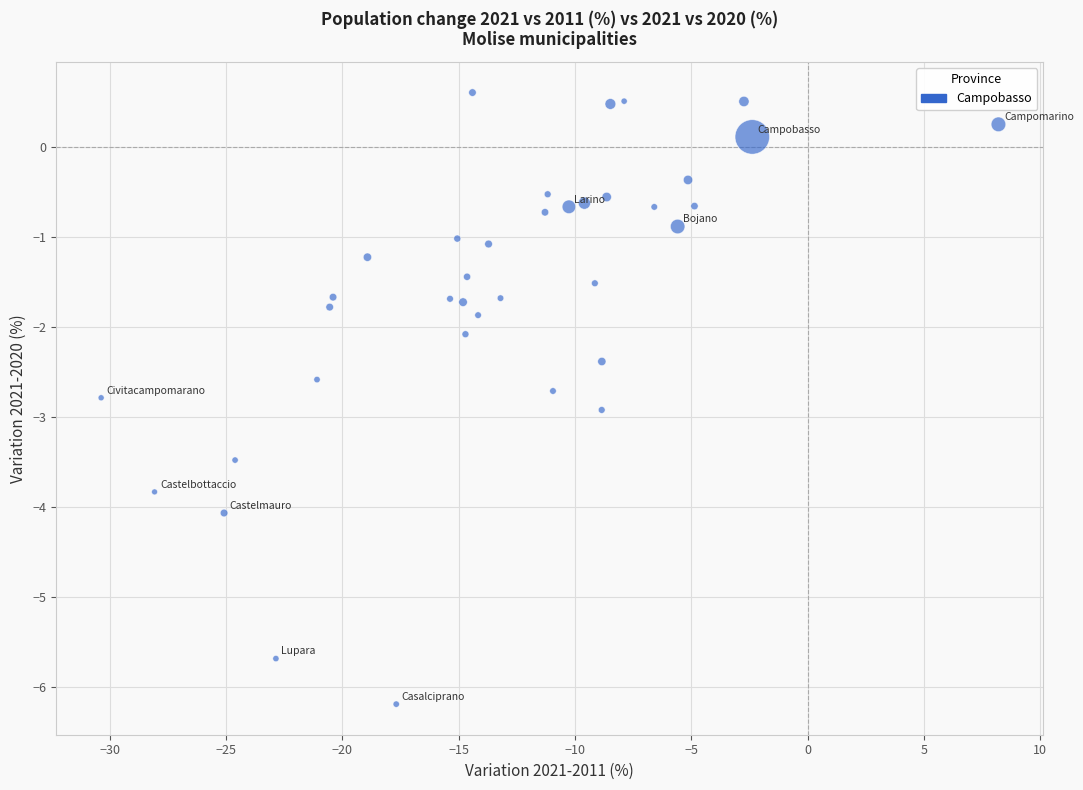

What is the range of X values (max minus min)?

38.6